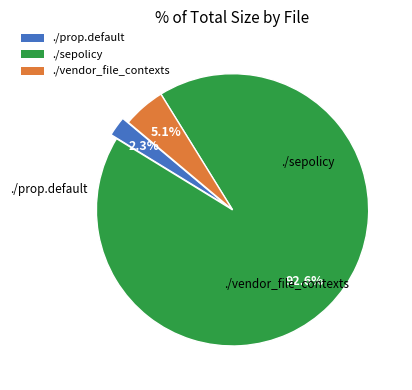

To the nearest percent, what percentage of the pie is ./prop.default?

2%